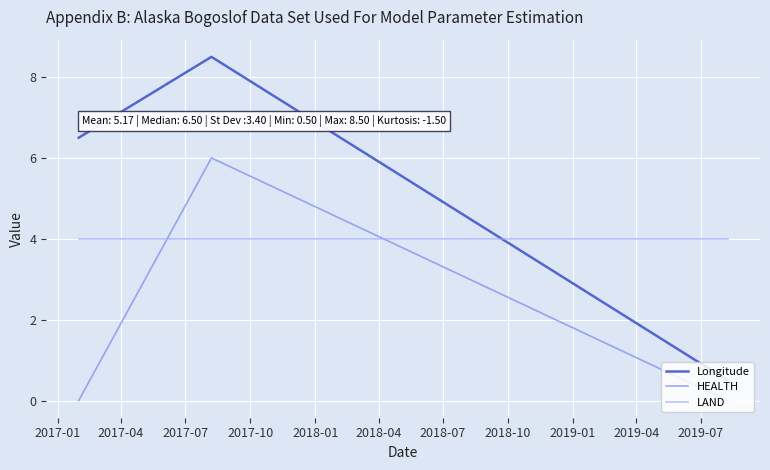

Which series has the largest total across all categories?

Longitude